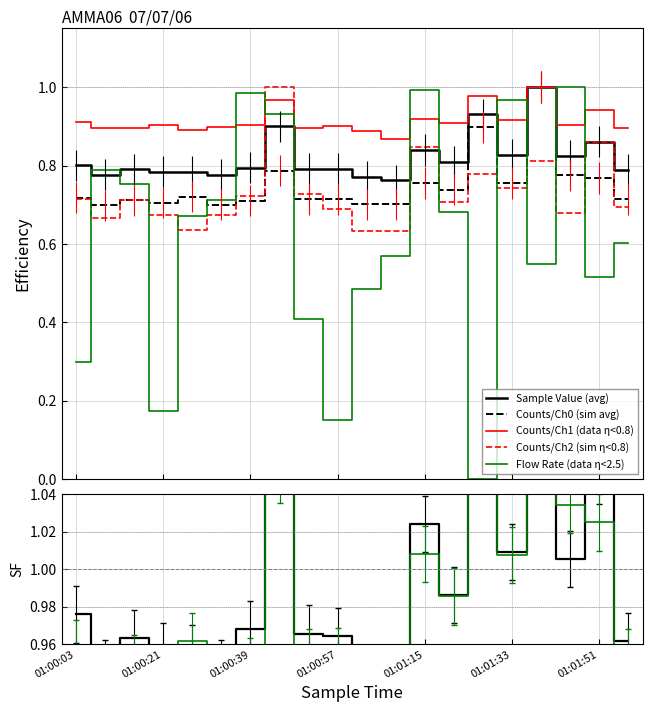

True or false: Flow Rate and Counts/Channel 2 intersect in this chart.

True